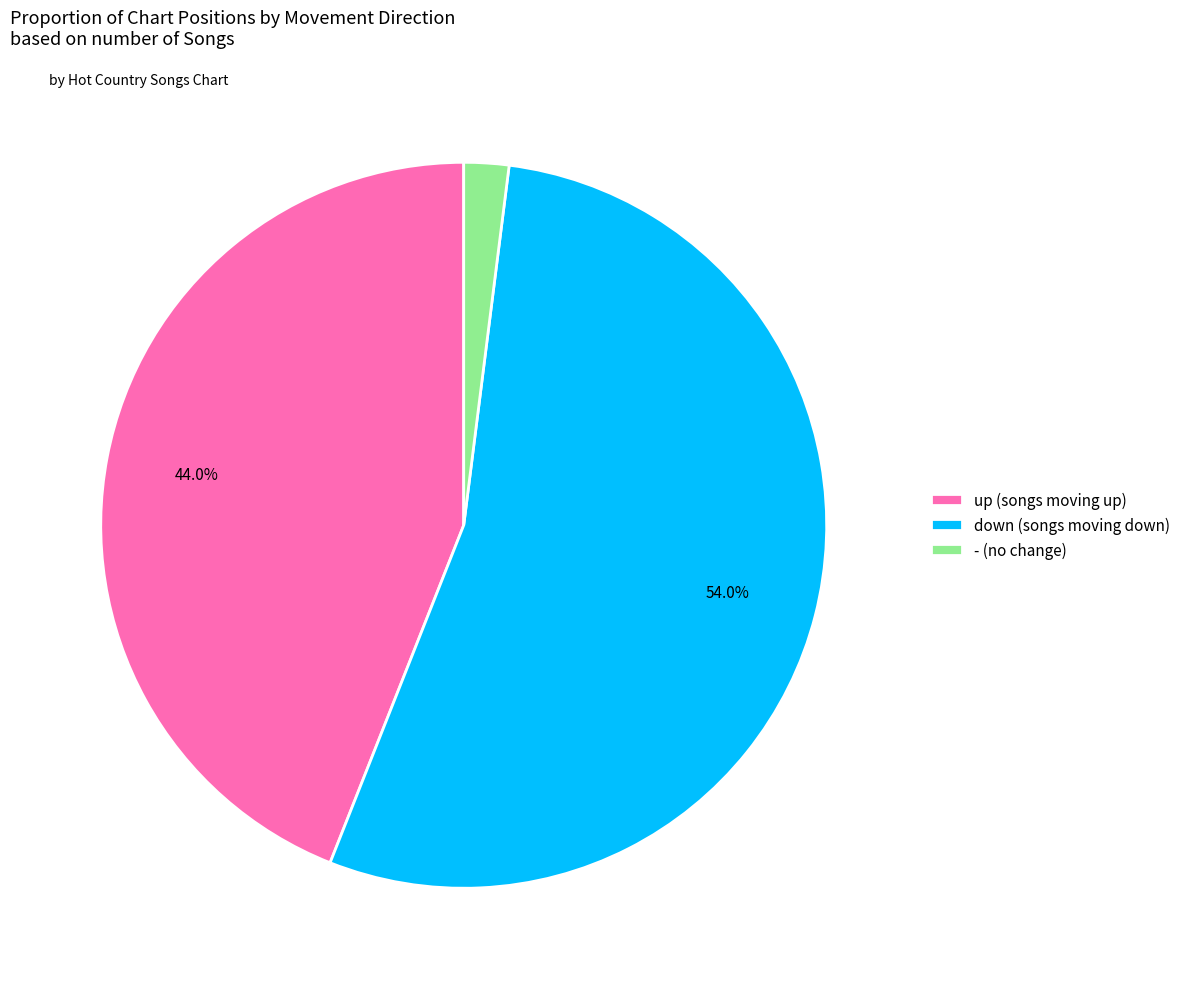

Which category has the smallest portion of the pie?

-